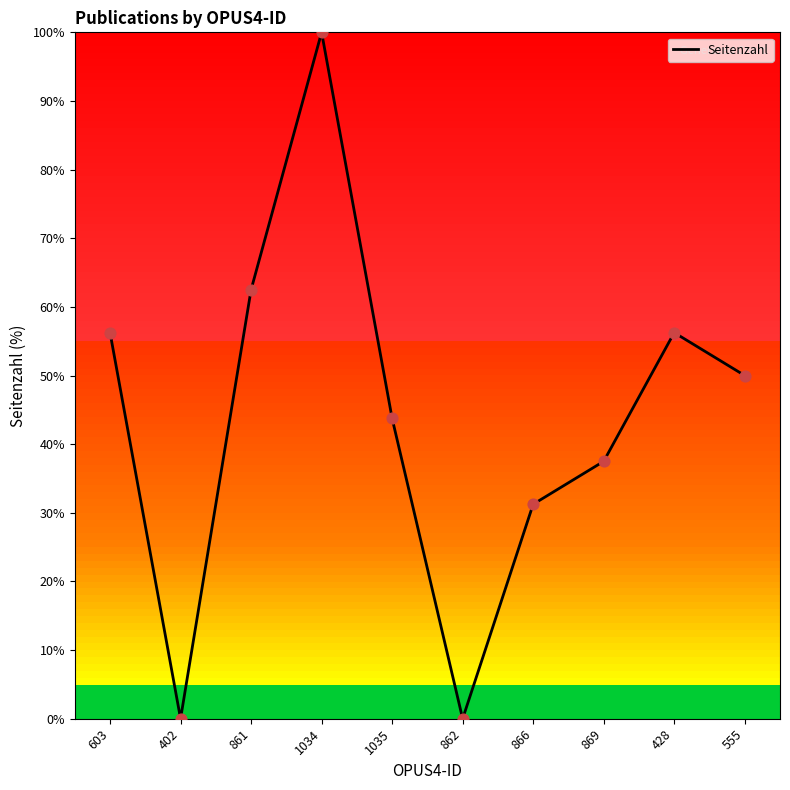

Between 555 and 428, which is larger?

428